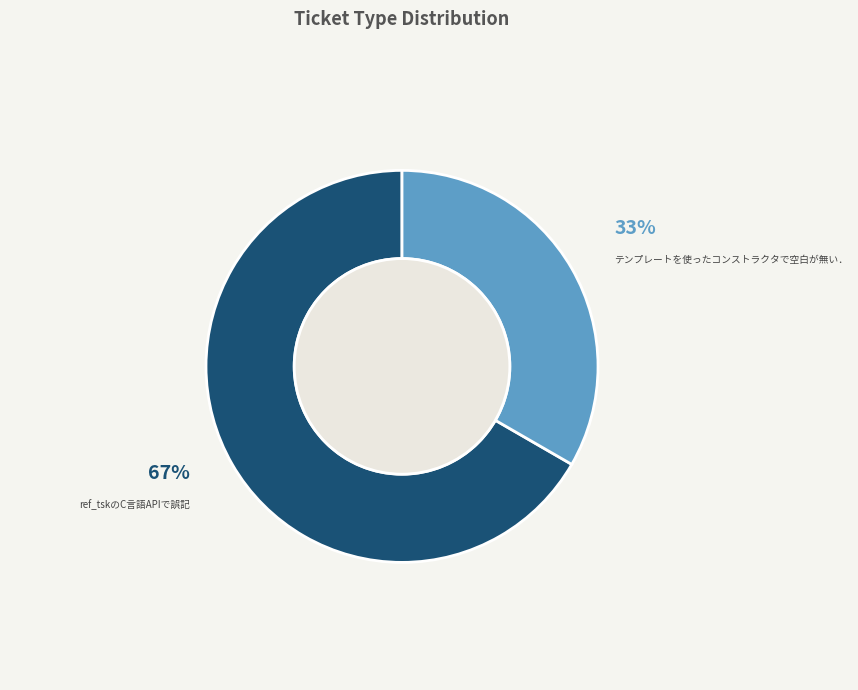

To the nearest percent, what portion does ref_tskのC言語APIで誤記 represent?

67%